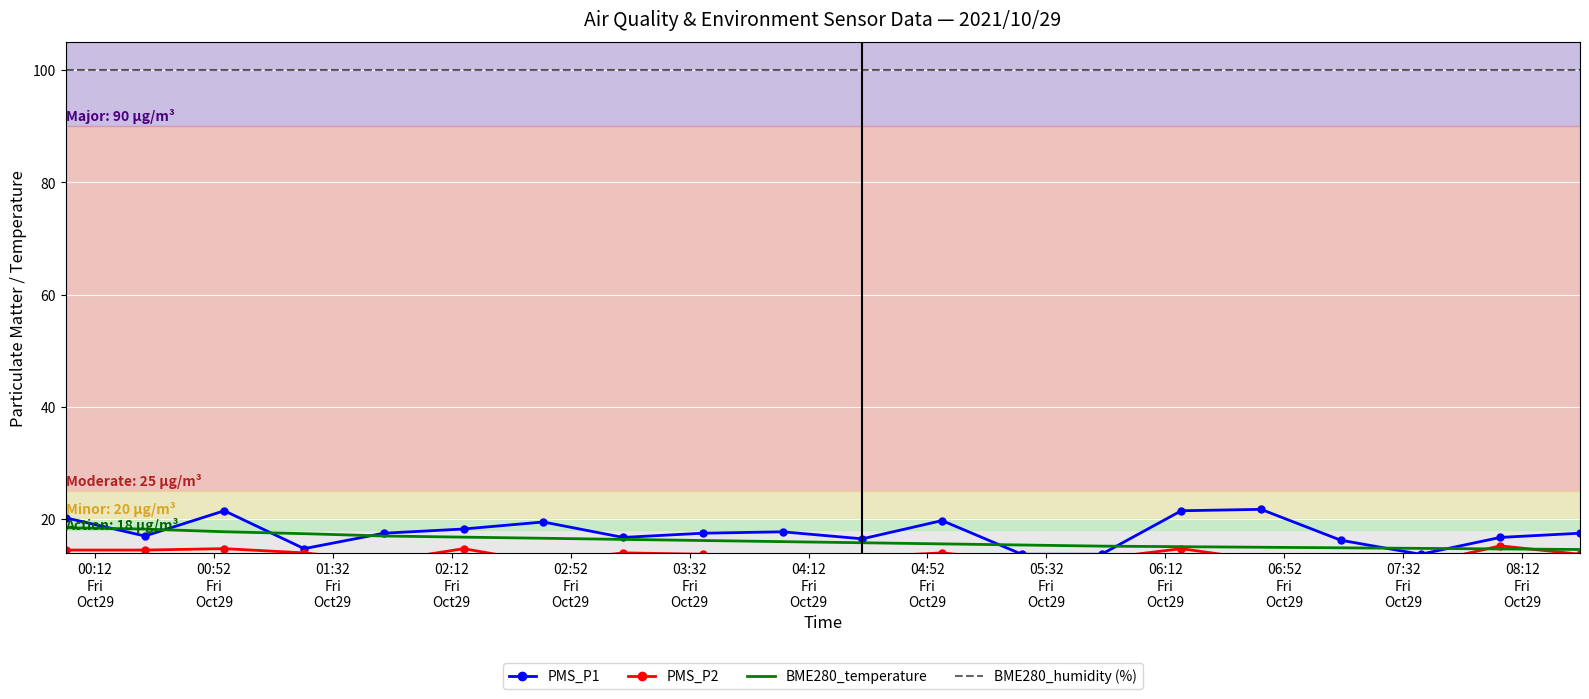

True or false: PMS_P1 and BME280_humidity (%) cross at least once.

False